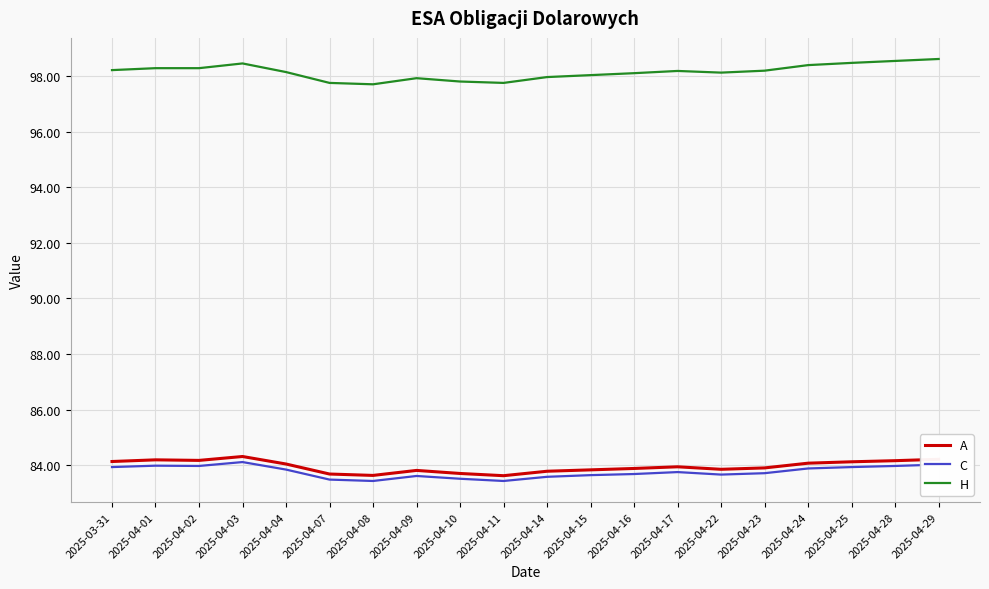

What is the maximum value shown in the chart?

98.6